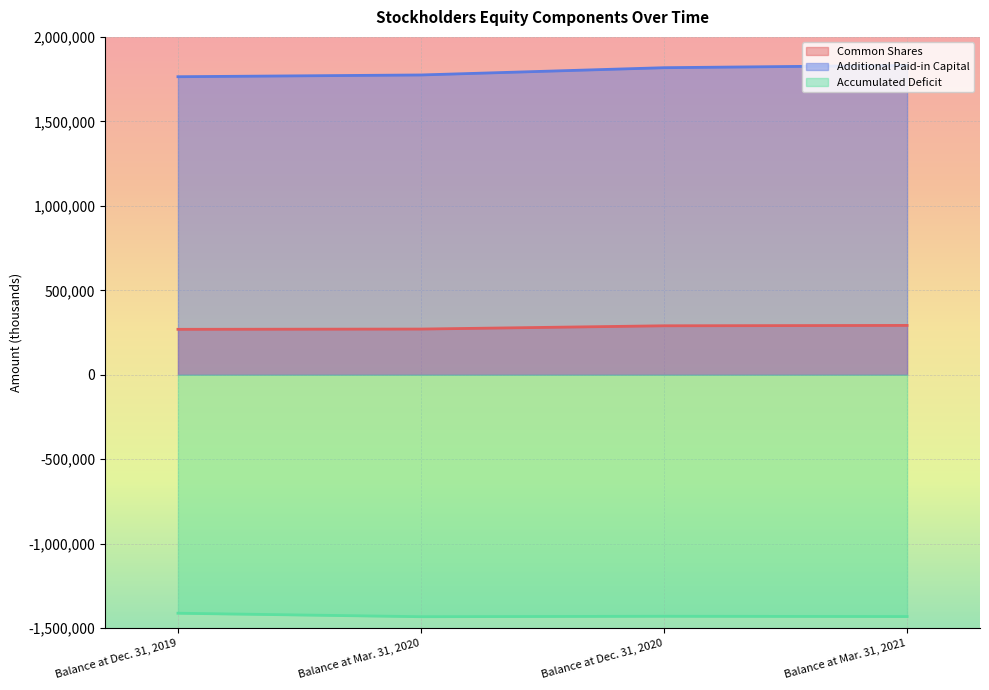

How many data points in Additional Paid-in Capital are above 1817649?

1